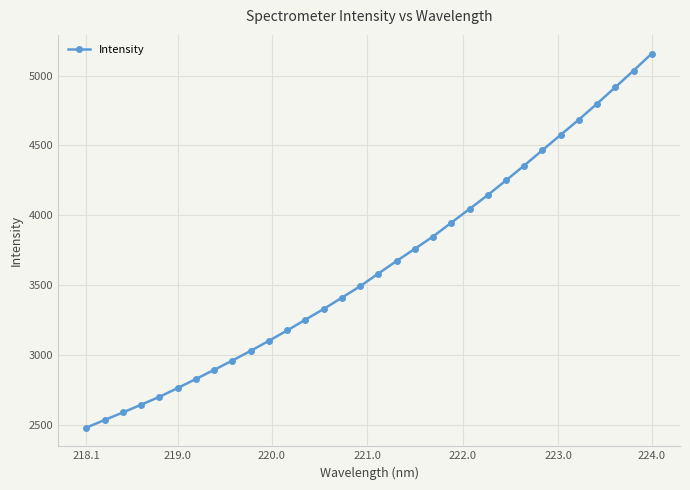

What is the sum of all values?

116451.3